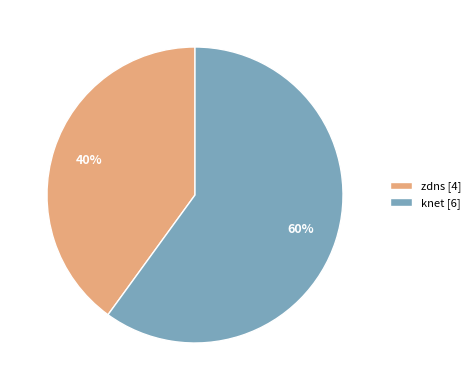

Is there any slice that represents more than half of the pie?

Yes